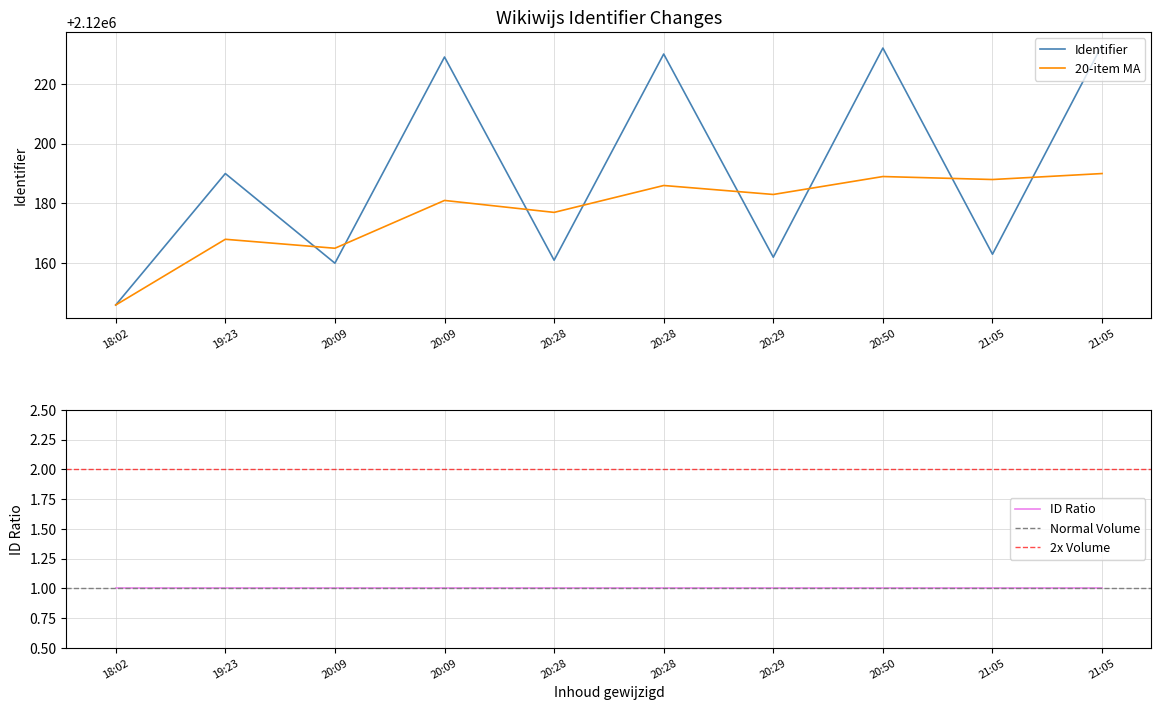

At which label does Identifier first exceed 2120190?

20:09